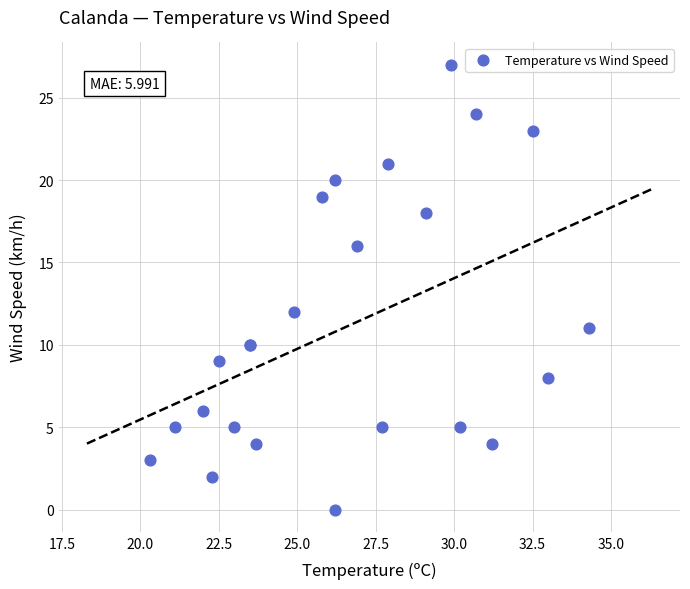

What Y value in the scatter plot is closest to 13?

12